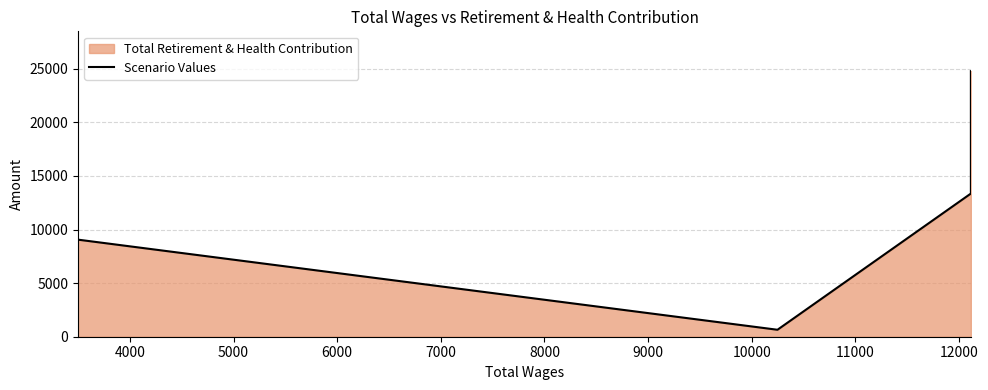

Reading left to right, extract all data points from this chart.

9054	649	13356	23690	23862	24770